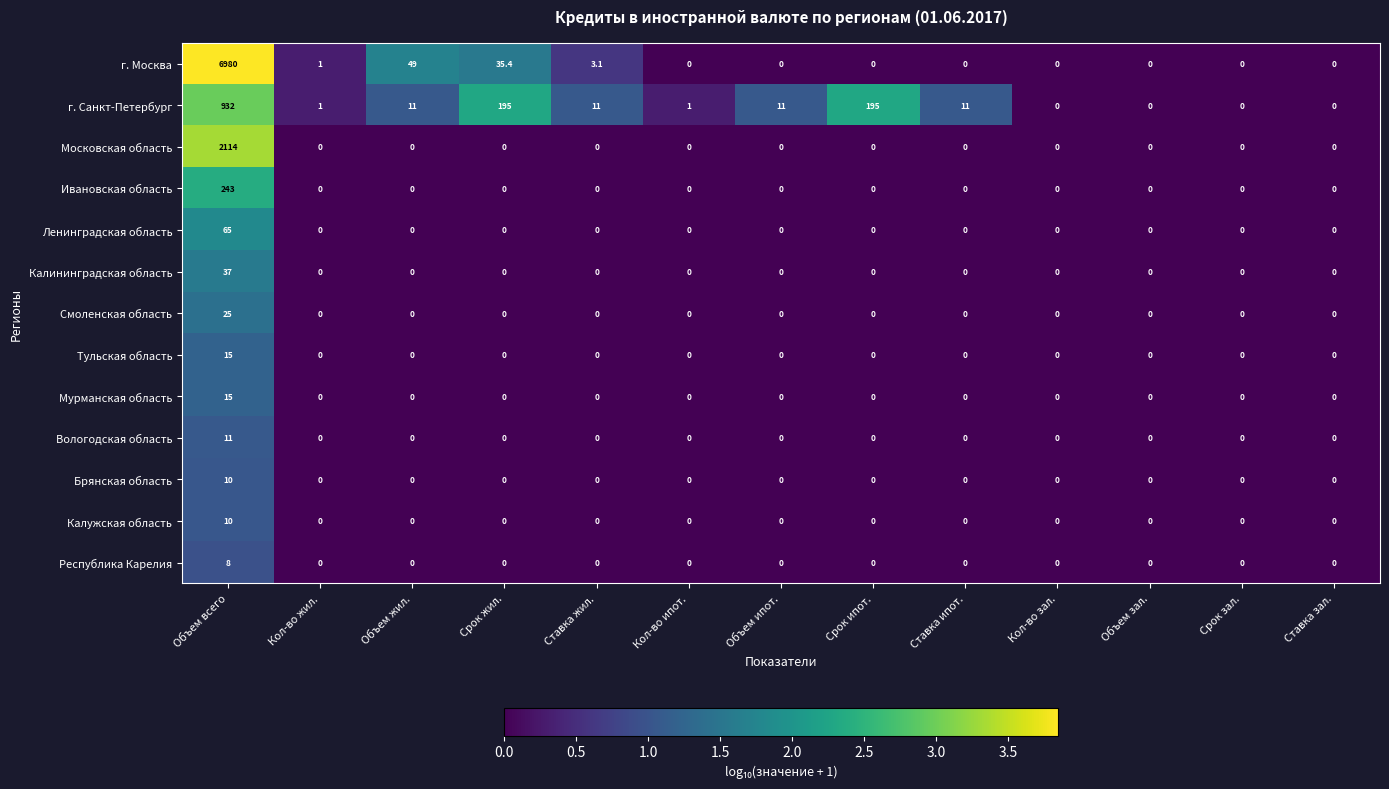

How many Брянская область values are between 0 and 1?

12